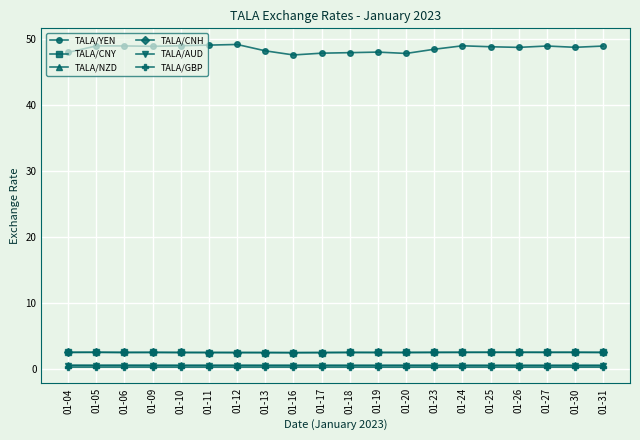

Does the chart have visible grid lines?

Yes